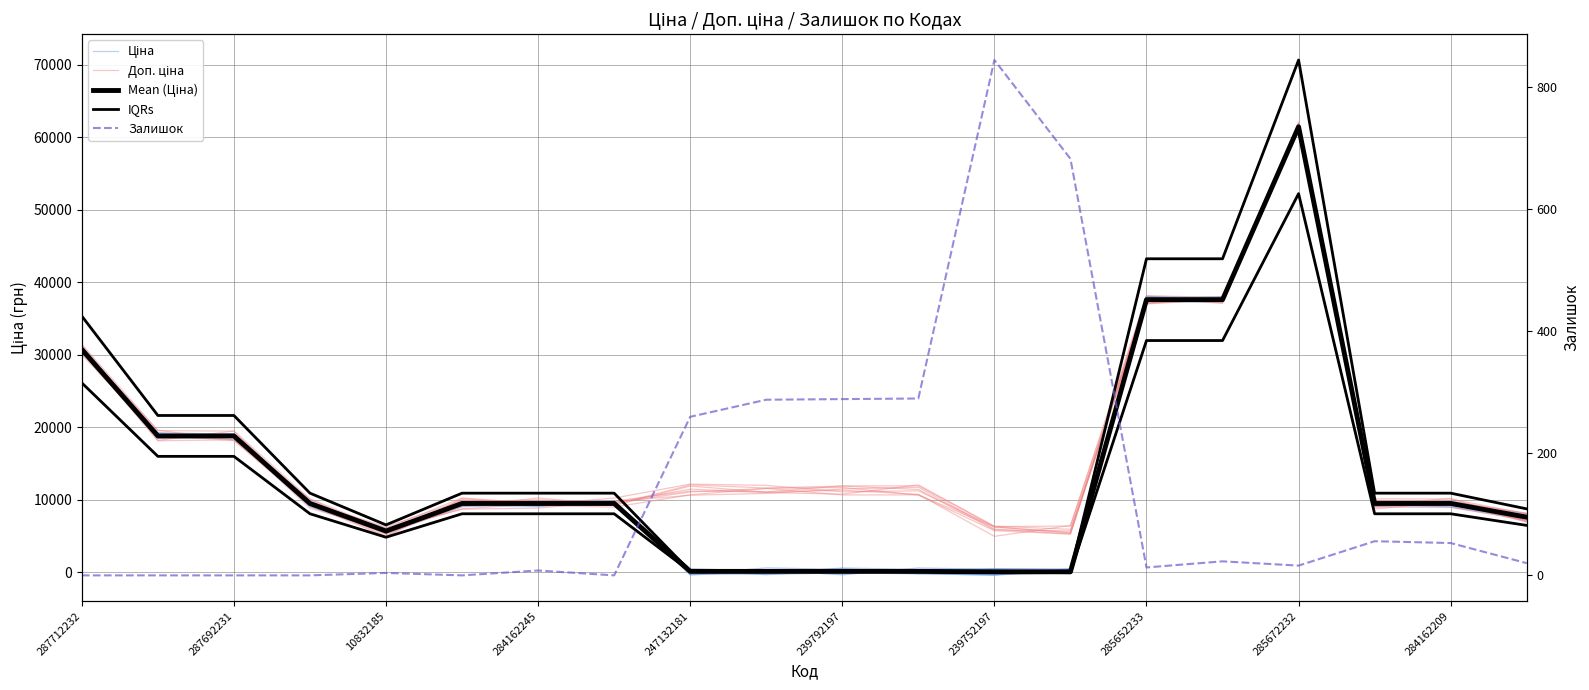

How many intersections are there between Залишок and Ціна?

6